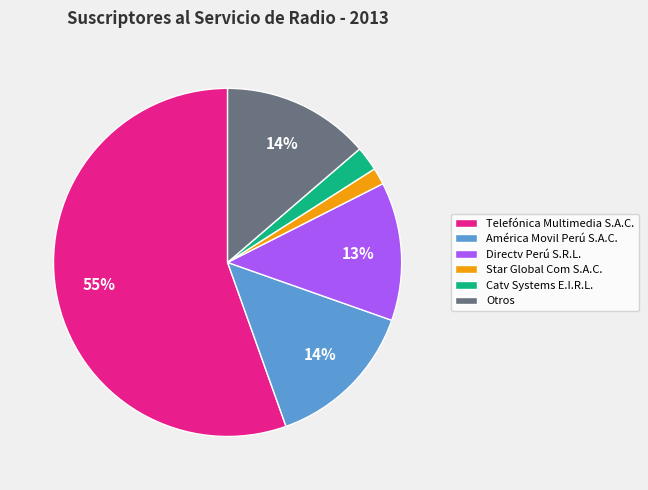

Do Otros and Star Global Com S.A.C. together represent more than half of the pie?

No